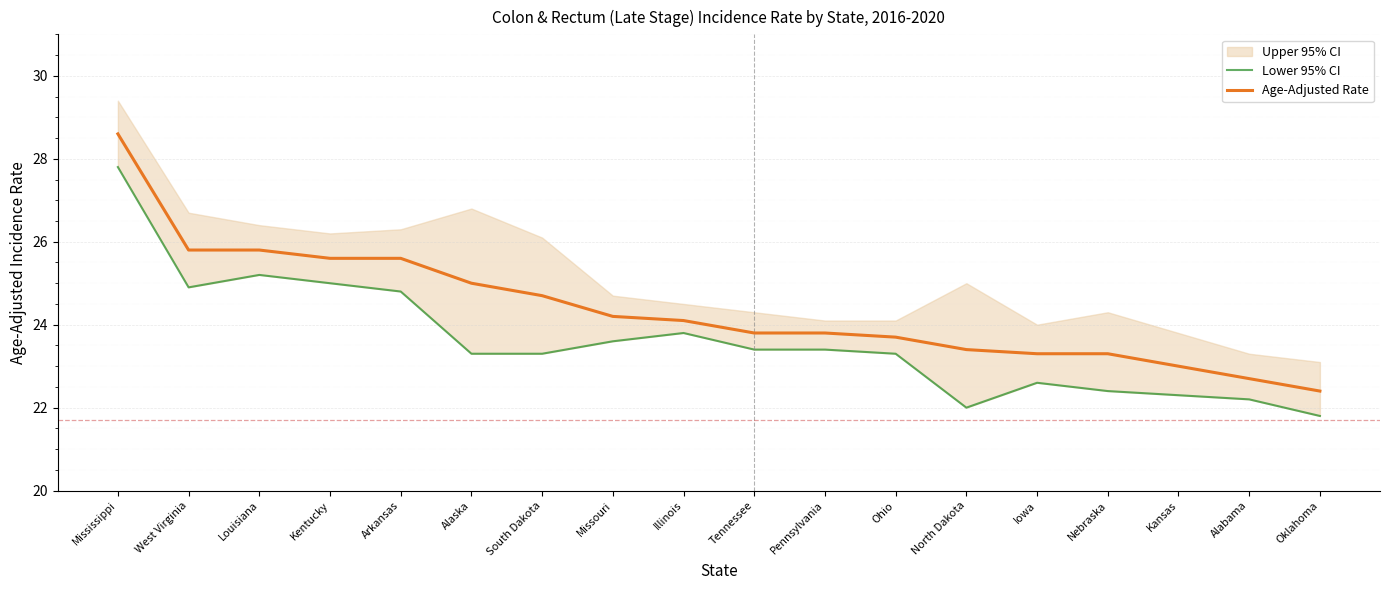

What is the difference between the highest and lowest values at North Dakota?

1.4